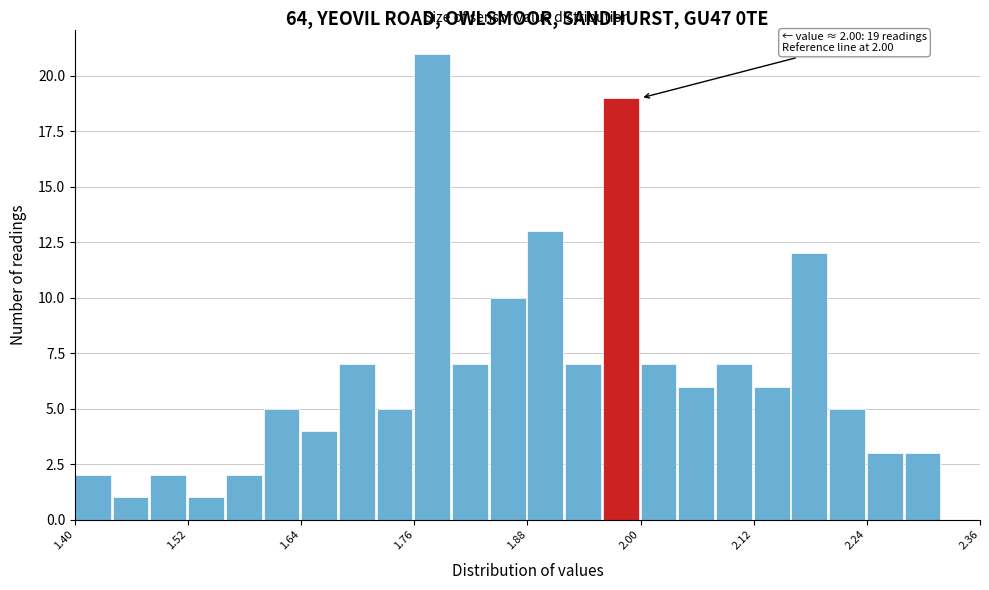

Around what value on the x-axis is the tallest bar? Give the approximate position of its centre, as read against the axis.

1.78